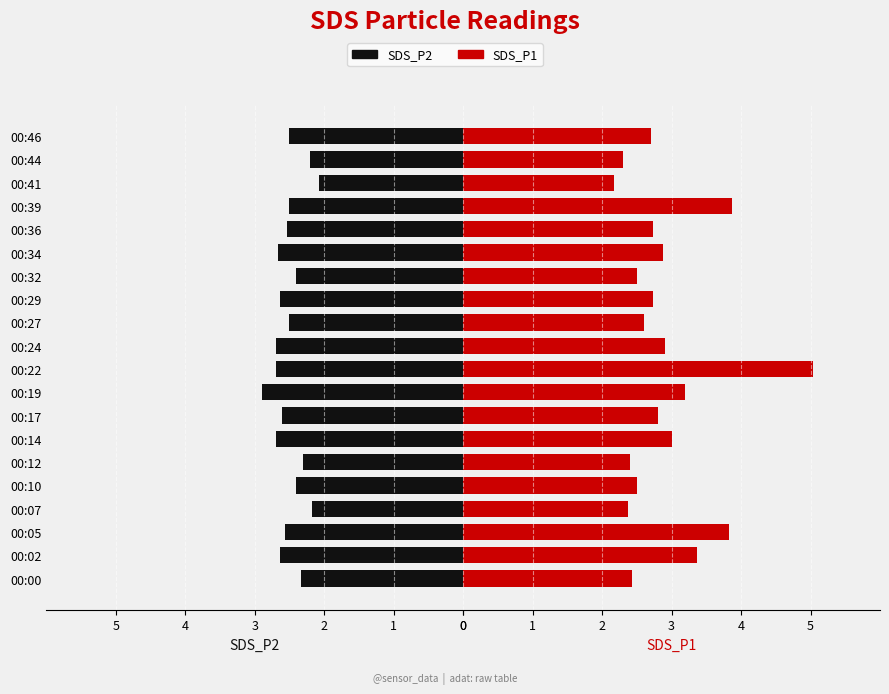

What is the value of the SDS_P2 bar at the 6th from the left?

-2.3